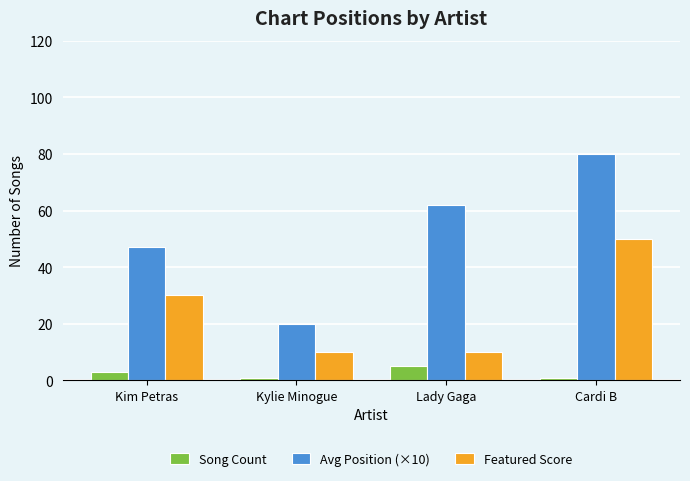

Which series has the largest total across all categories?

Avg Position (×10)